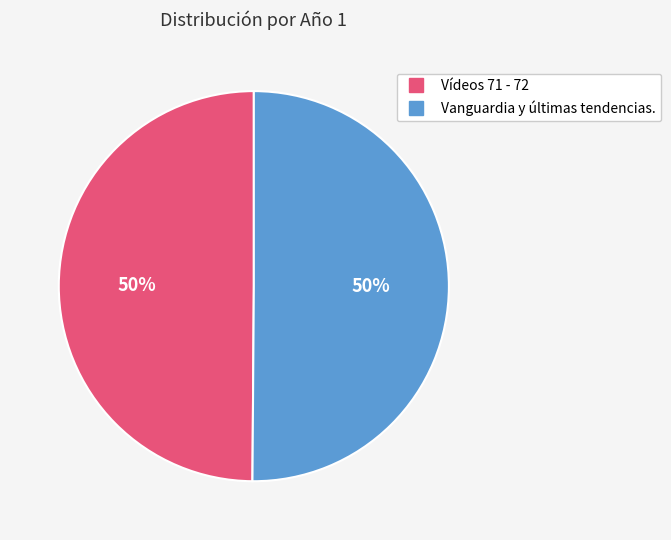

To the nearest percent, what is the average slice percentage?

50%